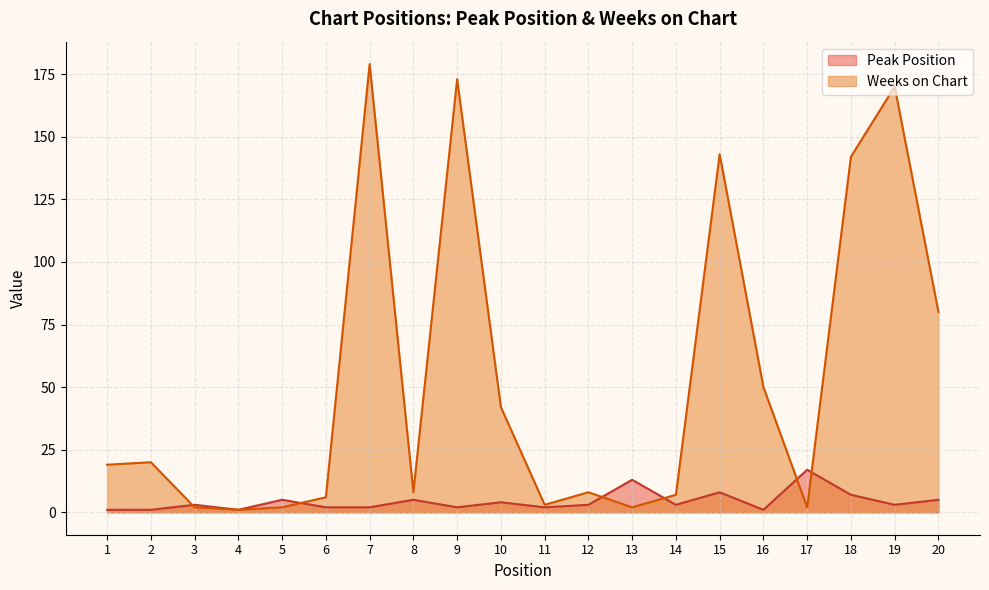

How many data points in Weeks on Chart are above 19?

9